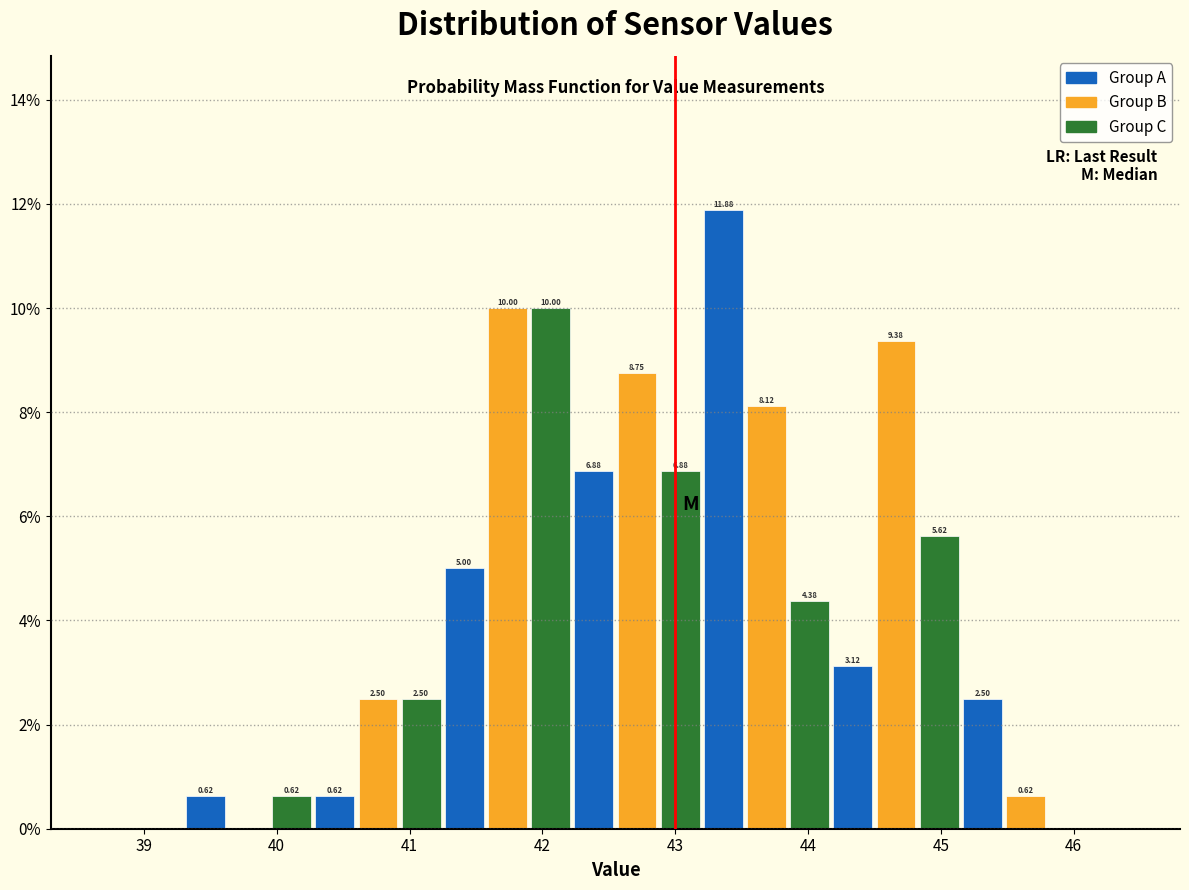

Read against the x-axis, roughly where is the centre of the tallest bar?

43.4